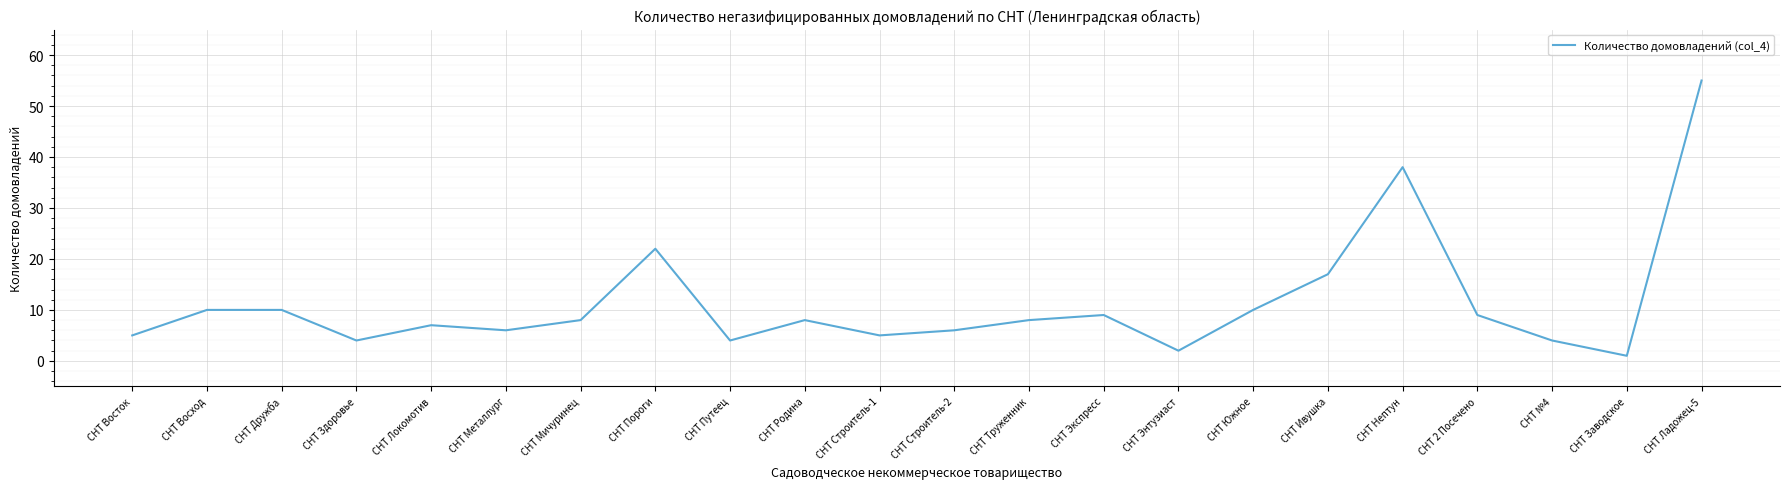

What position from the right is СНТ №4?

3